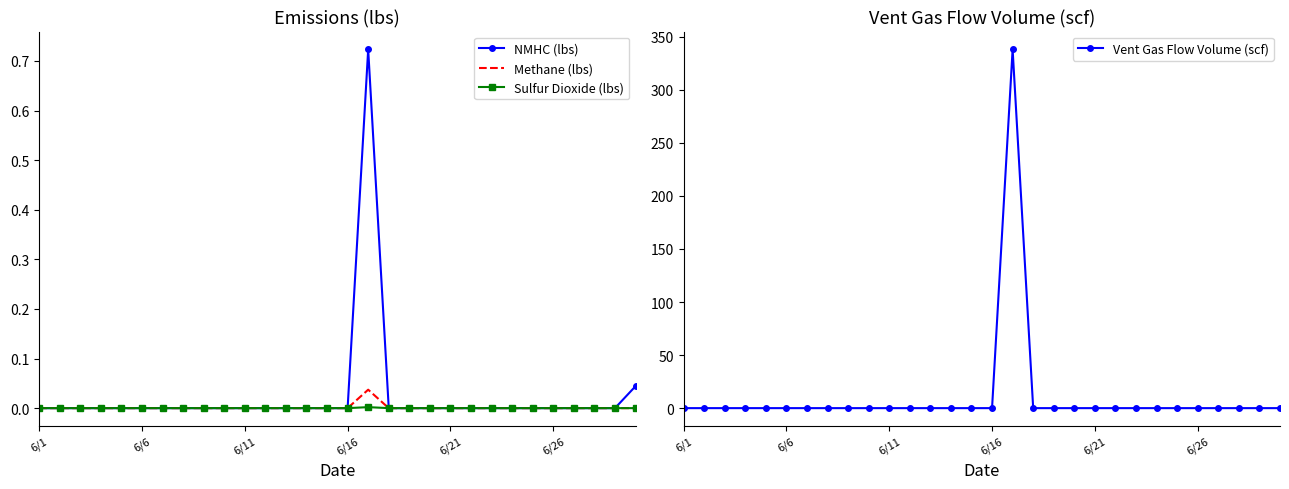

Reading right to left, extract all data points from this chart.

NMHC (lbs): 0.0	0.0	0.0	0.0	0.0	0.0	0.0	0.0	0.0	0.0	0.0	0.0	0.0	0.7	0.0	0.0	0.0	0.0	0.0	0.0	0.0	0.0	0.0	0.0	0.0	0.0	0.0	0.0	0.0	0.0
Methane (lbs): 0.0	0.0	0.0	0.0	0.0	0.0	0.0	0.0	0.0	0.0	0.0	0.0	0.0	0.0	0.0	0.0	0.0	0.0	0.0	0.0	0.0	0.0	0.0	0.0	0.0	0.0	0.0	0.0	0.0	0.0
Sulfur Dioxide (lbs): 0.0	0.0	0.0	0.0	0.0	0.0	0.0	0.0	0.0	0.0	0.0	0.0	0.0	0.0	0.0	0.0	0.0	0.0	0.0	0.0	0.0	0.0	0.0	0.0	0.0	0.0	0.0	0.0	0.0	0.0
Vent Gas Flow Volume (scf): 0.0	0.0	0.0	0.0	0.0	0.0	0.0	0.0	0.0	0.0	0.0	0.0	0.0	338.0	0.0	0.0	0.0	0.0	0.0	0.0	0.0	0.0	0.0	0.0	0.0	0.0	0.0	0.0	0.0	0.0